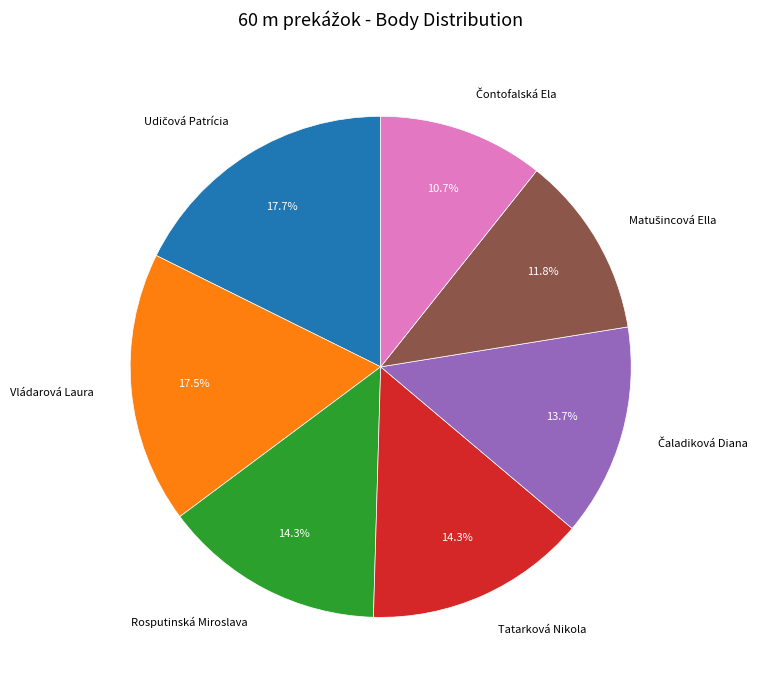

What is the ratio of the value at Tatarková Nikola to the value at Vládarová Laura?

0.8